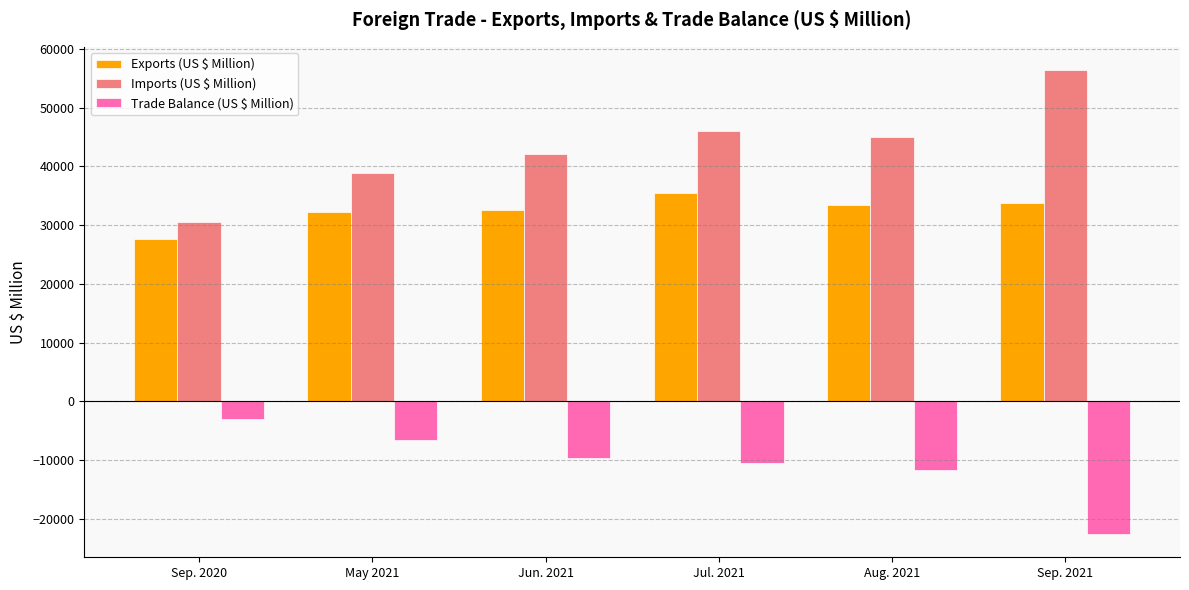

How many groups of bars are there?

6